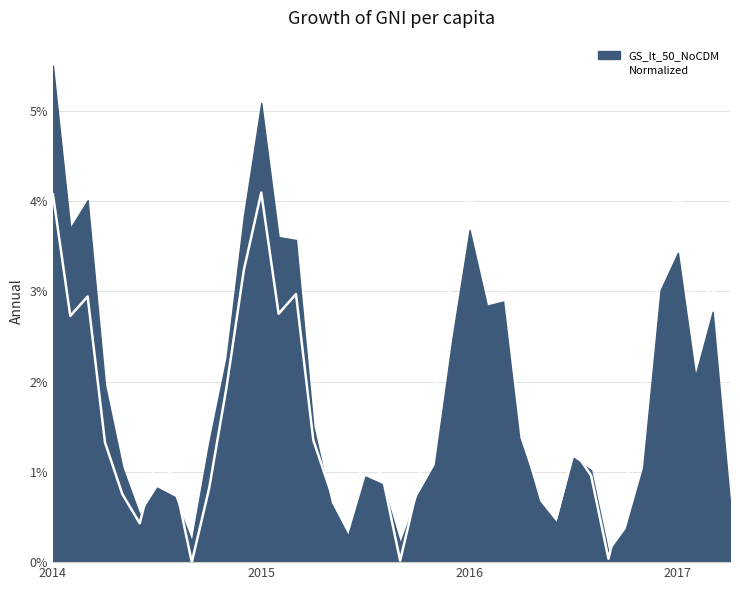

What position from the right is 21?

19